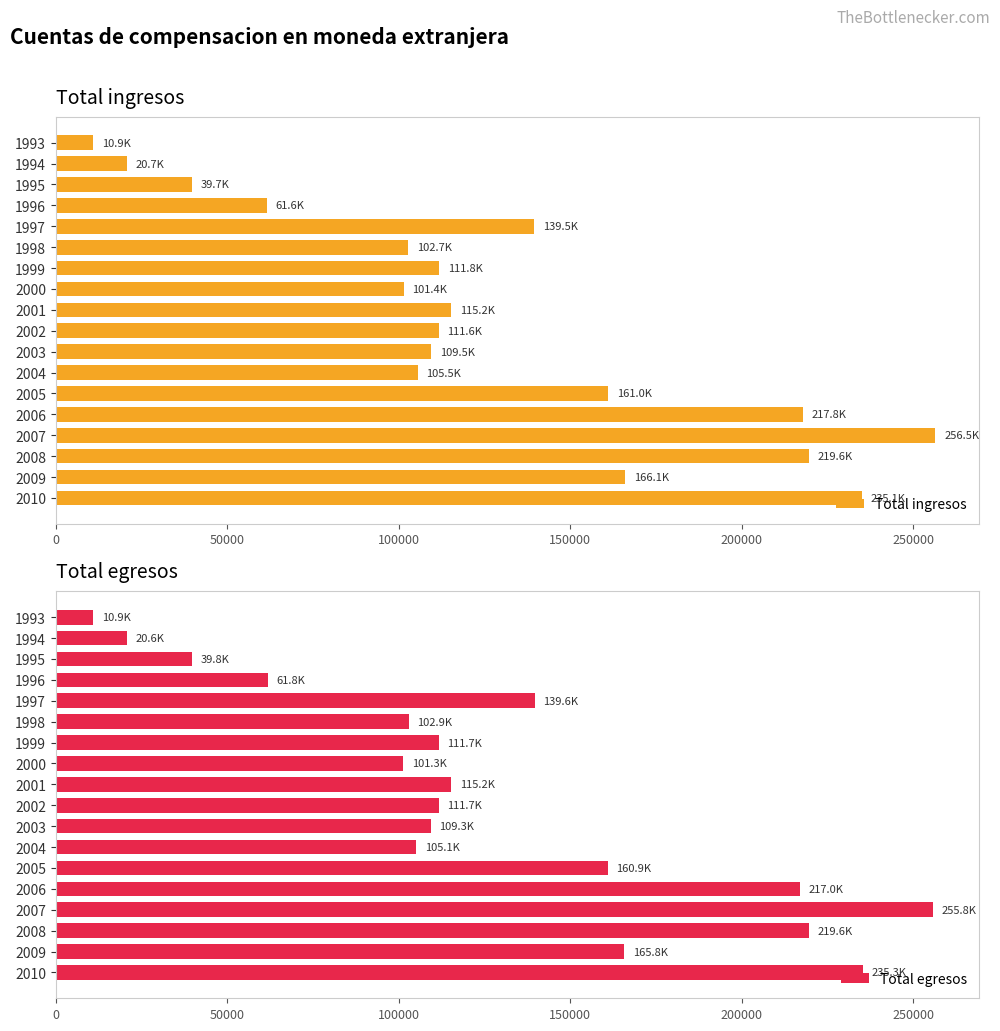

How many categories are shown in the chart?

18